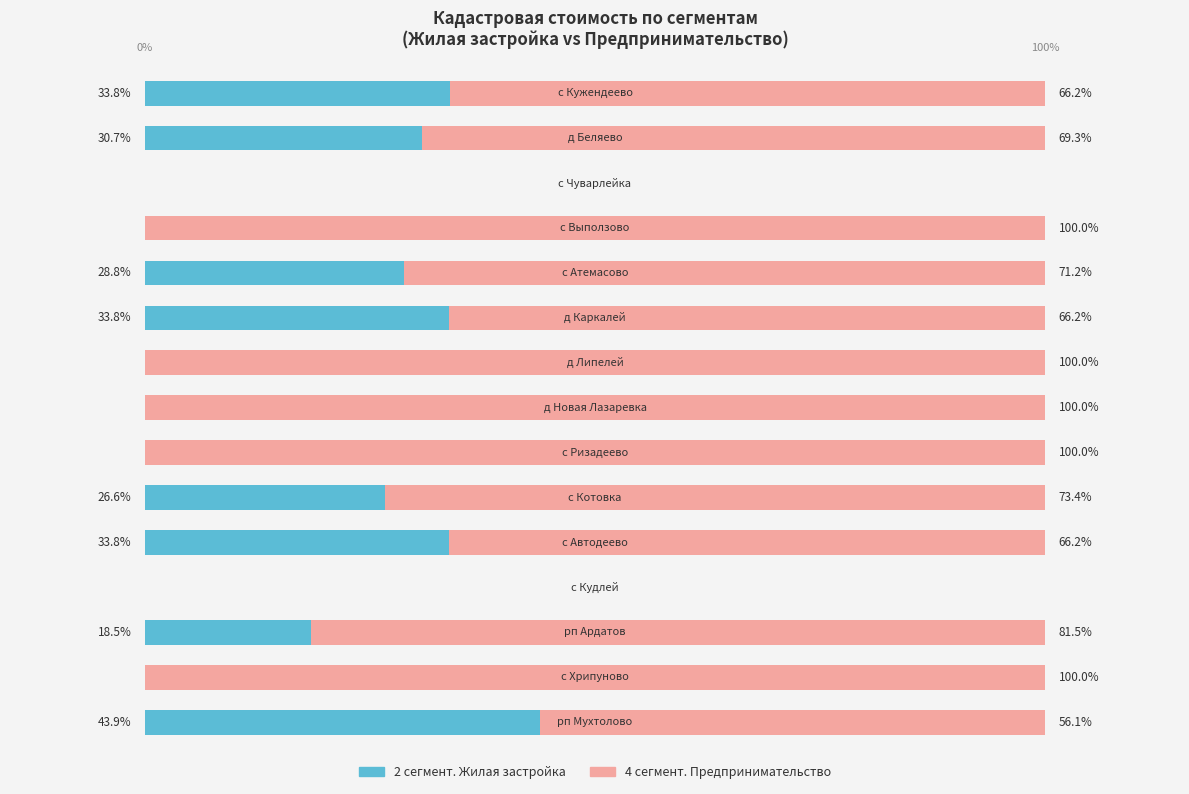

Reading left to right, extract all data points from this chart.

2 сегмент. Жилая застройка: 0=43.9	1=0.0	2=18.5	3=0.0	4=33.8	5=26.6	6=0.0	7=0.0	8=0.0	9=33.8	10=28.8	11=0.0	12=0.0	13=30.7	14=33.8
4 сегмент. Предпринимательство: 0=56.1	1=100.0	2=81.5	3=0.0	4=66.2	5=73.4	6=100.0	7=100.0	8=100.0	9=66.2	10=71.2	11=100.0	12=0.0	13=69.3	14=66.2